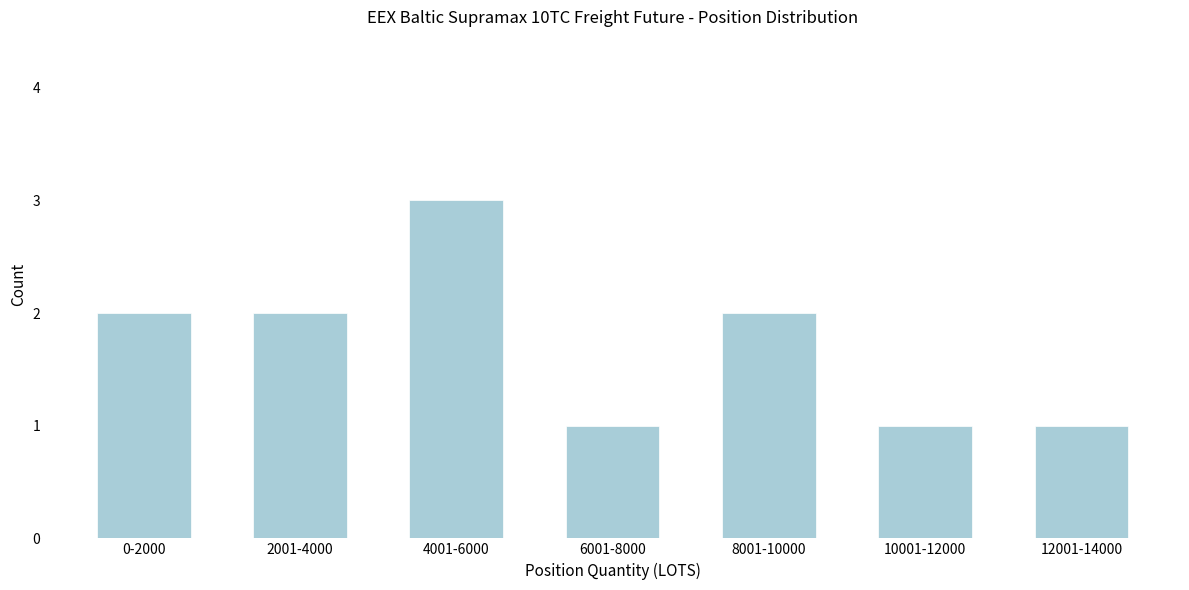

Reading left to right, transcribe all the data shown in this chart.

2	2	3	1	2	1	1